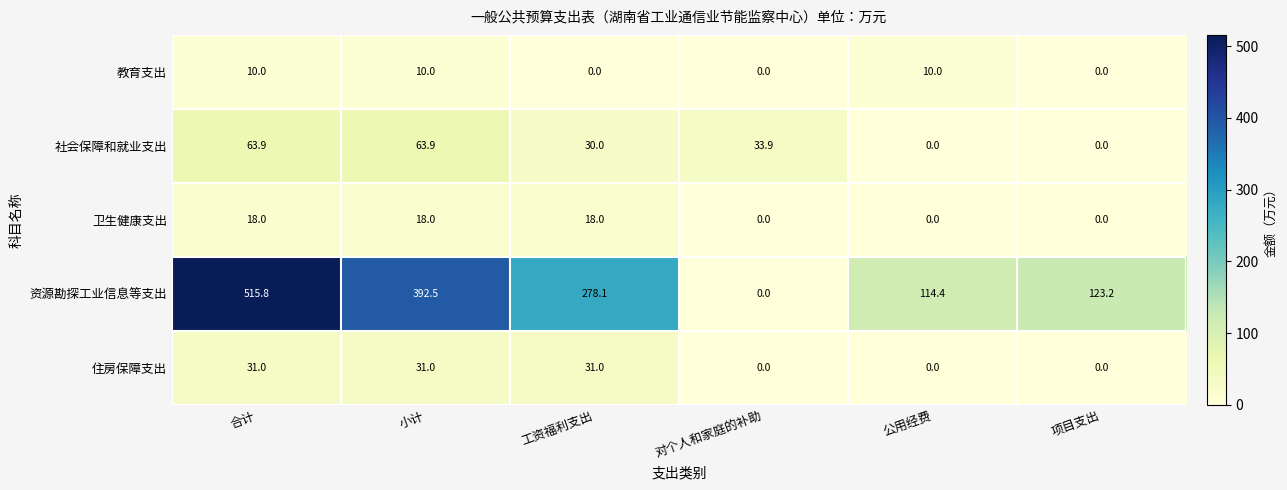

Rank the series at 工资福利支出 from lowest to highest value.

教育支出, 卫生健康支出, 社会保障和就业支出, 住房保障支出, 资源勘探工业信息等支出